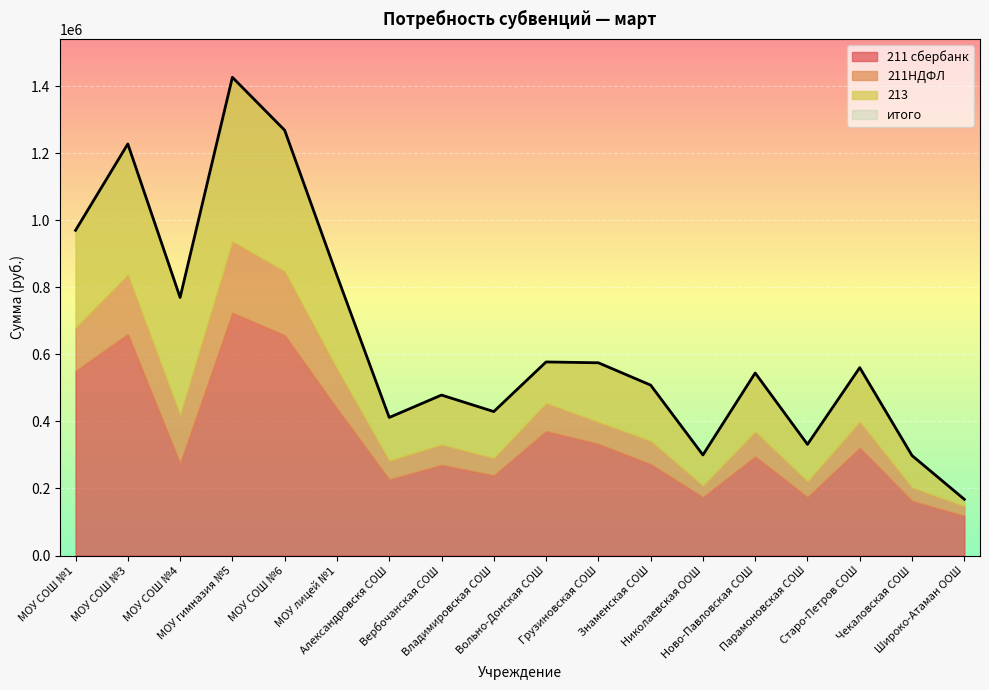

What is the maximum value for 211 сбербанк?

723947.9